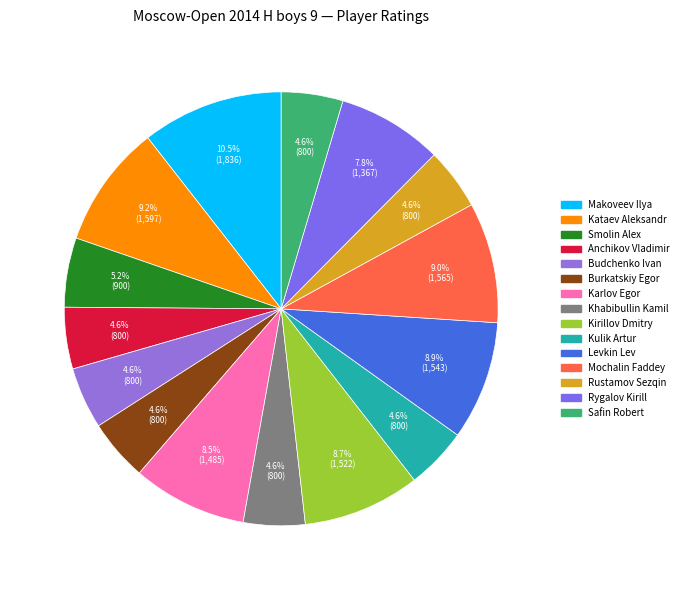

Is it true that Makoveev Ilya is 5% of the pie?

False